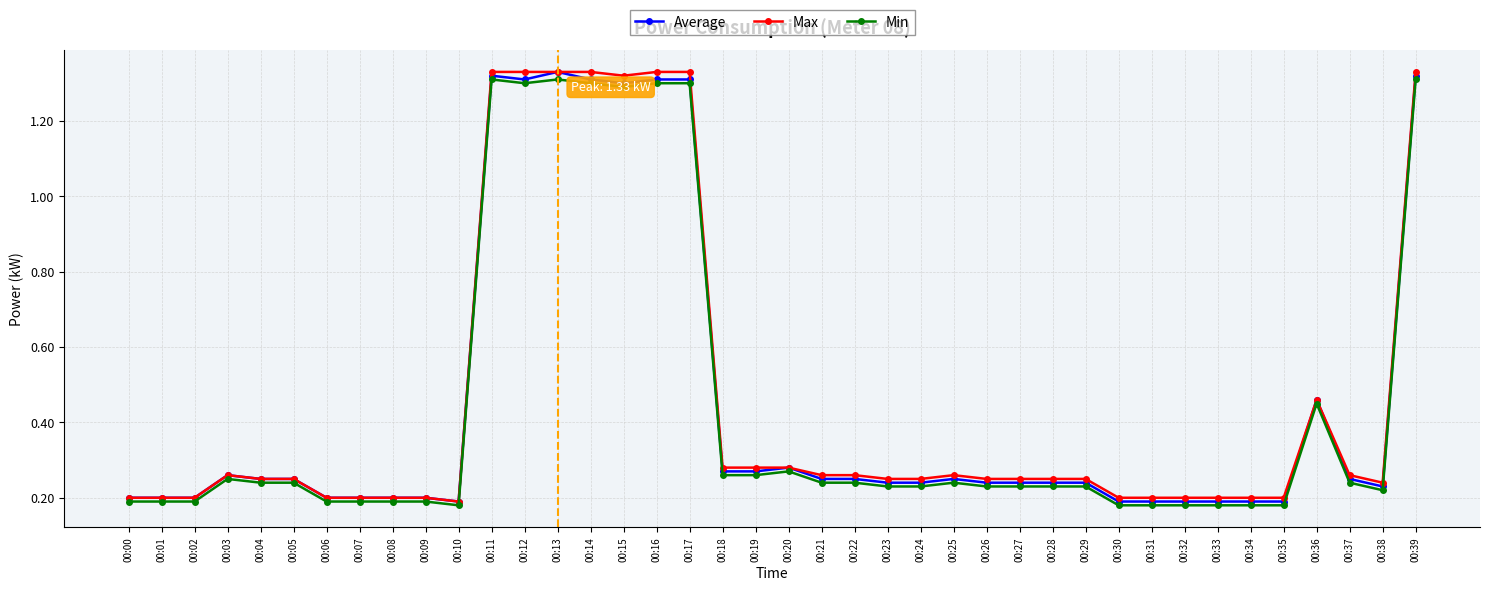

Count the Max values in the range 0 to 1.

32